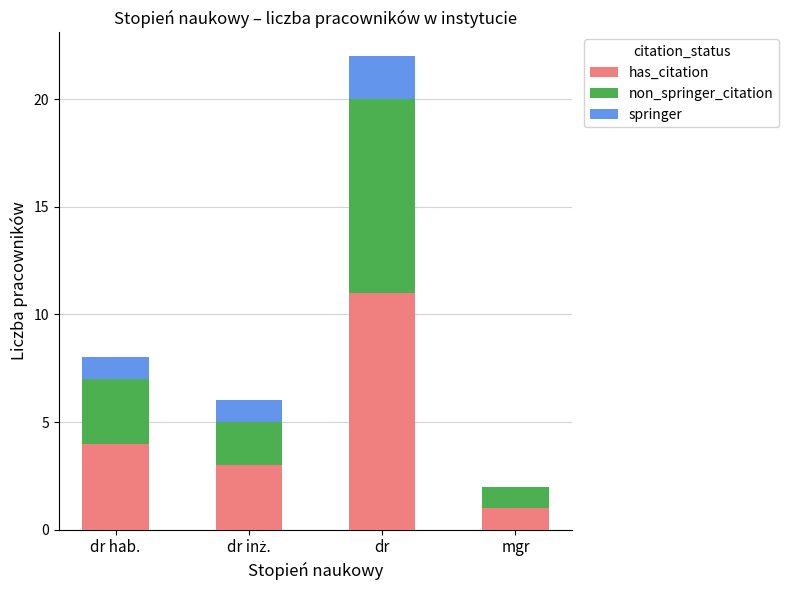

At which label does has_citation reach its peak?

dr